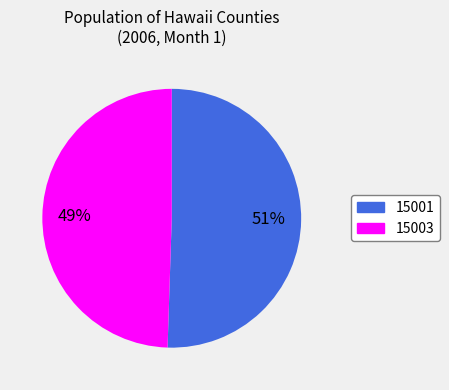

To the nearest percent, what is the average slice percentage?

50%